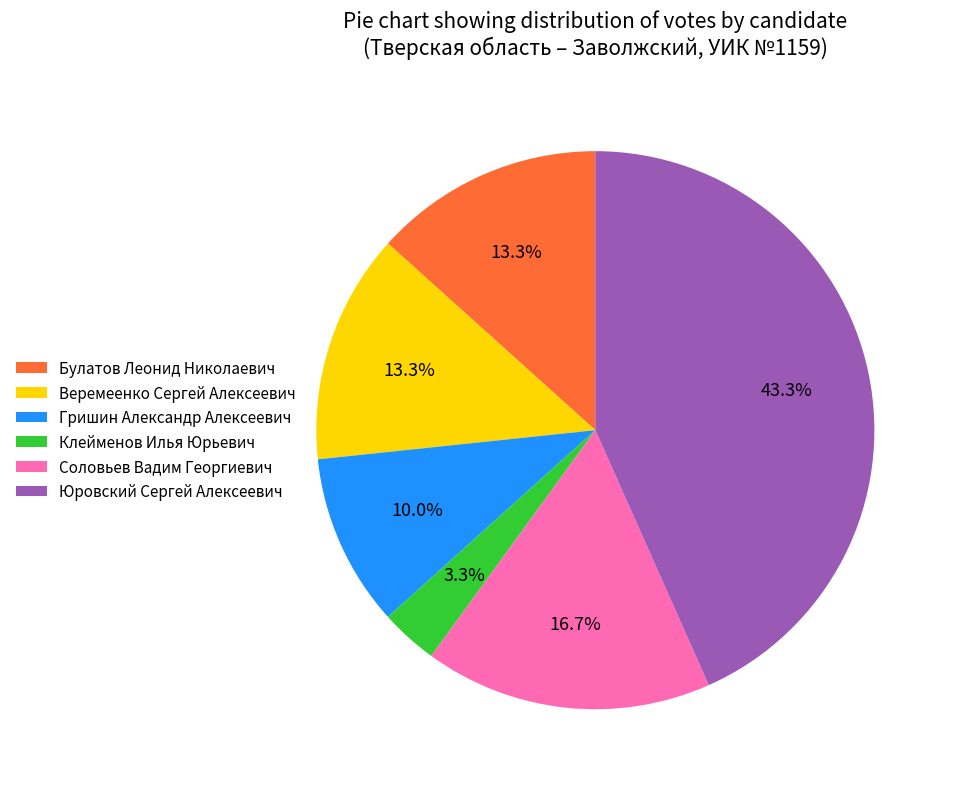

To the nearest percent, what is the difference between the Гришин Александр Алексеевич and Веремеенко Сергей Алексеевич slice percentages?

3%